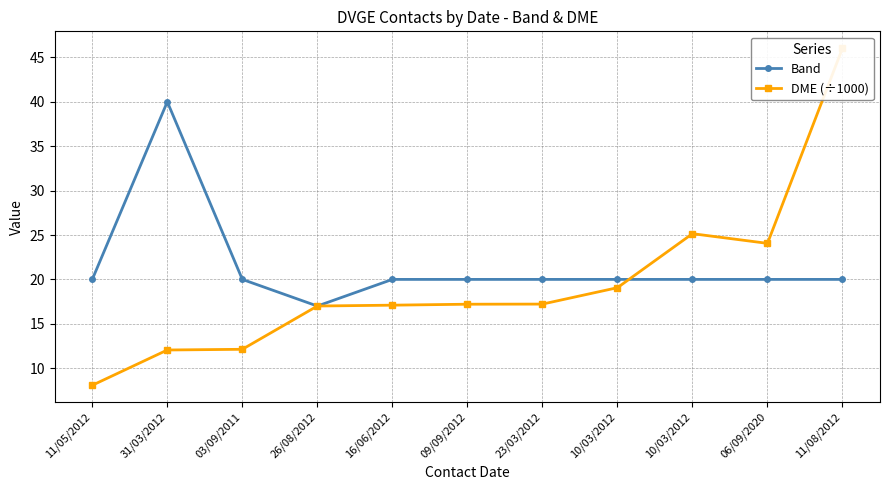

What are all the series names shown in the legend?

Band, DME (÷1000)